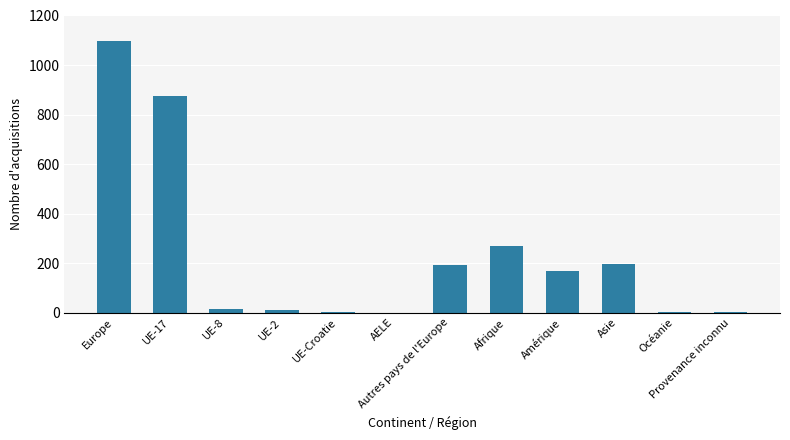

Are the bars horizontal?

No